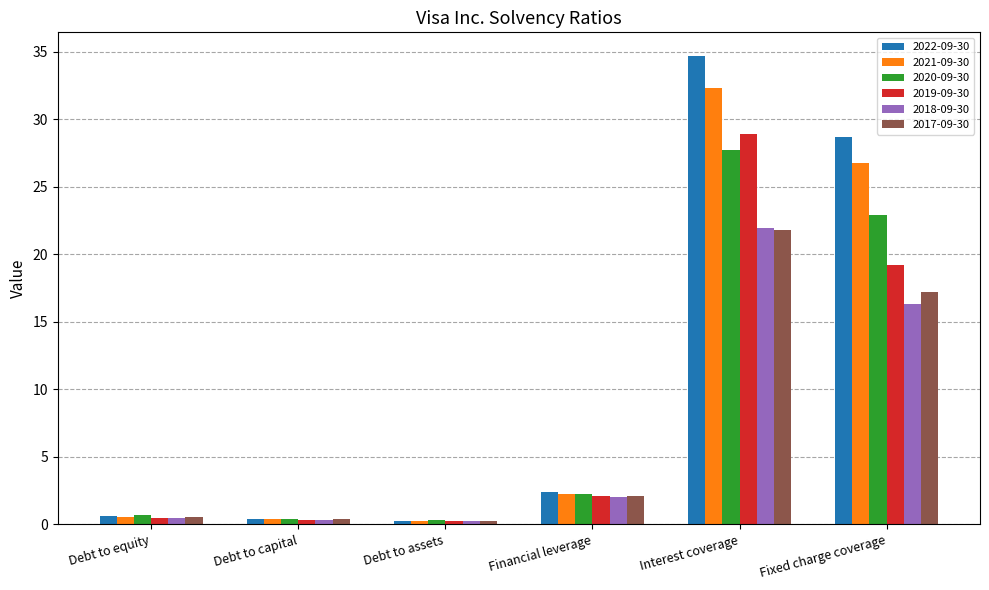

What is the difference between the 2020-09-30 values at Debt to assets and Financial leverage?

1.9